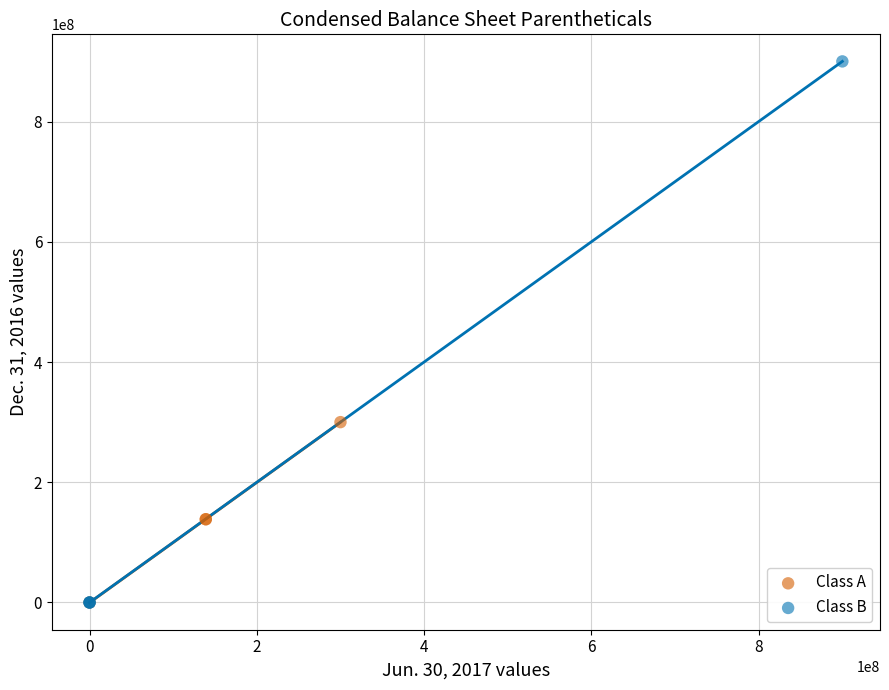

What are all the series names shown in the legend?

Class A, Class B